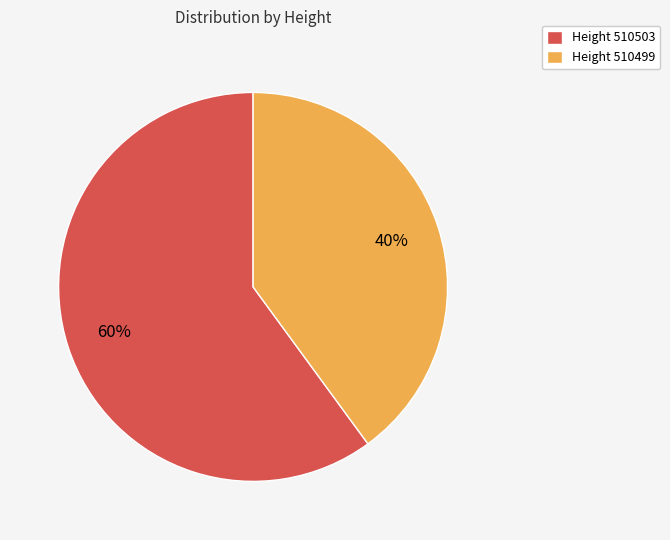

Is there any slice that represents more than half of the pie?

Yes